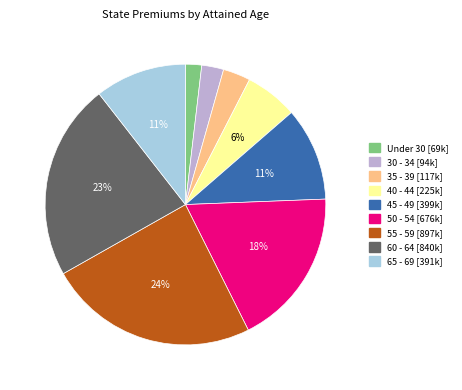

Combined, do 35 - 39 [117k] and 45 - 49 [399k] account for over 50%?

No